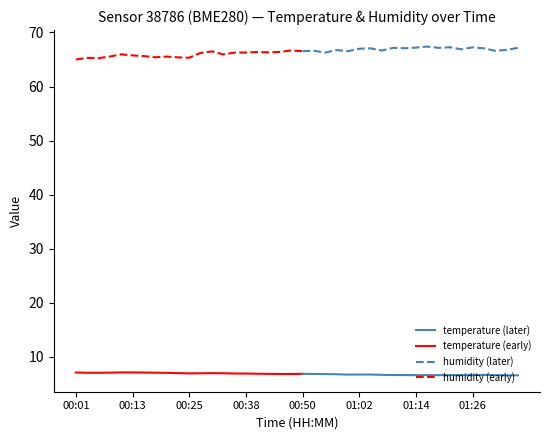

What is the spread (max minus min) of values at 12?

59.5